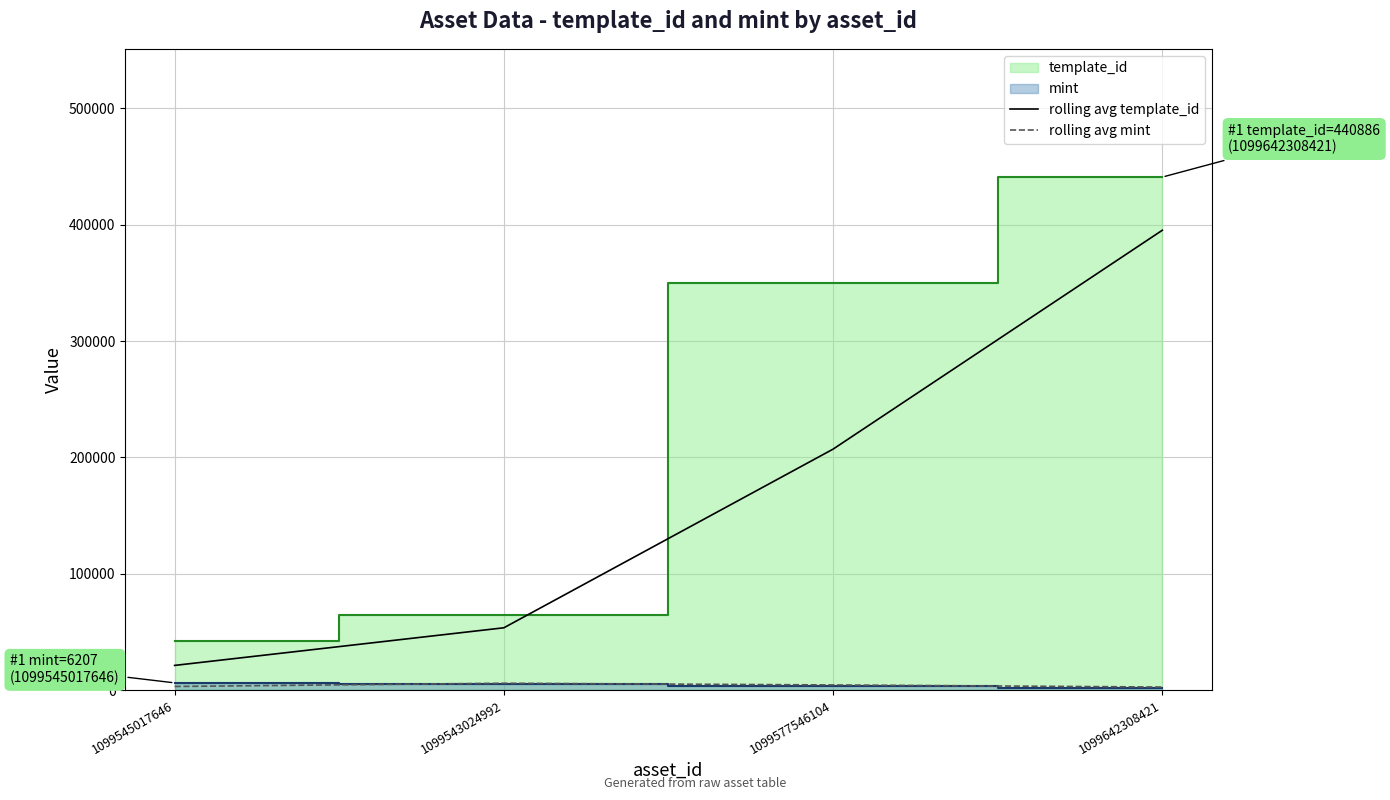

How many values in the rolling avg mint series are below 4415?

2